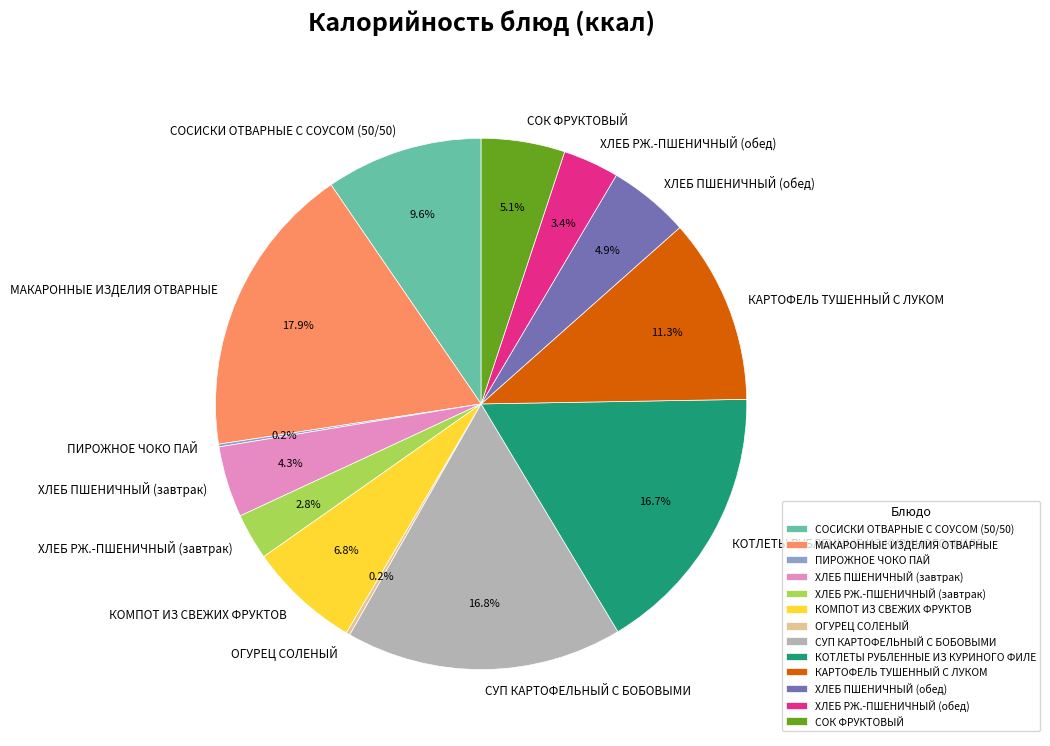

Which has a higher value, ХЛЕБ ПШЕНИЧНЫЙ (обед) or КОМПОТ ИЗ СВЕЖИХ ФРУКТОВ?

КОМПОТ ИЗ СВЕЖИХ ФРУКТОВ